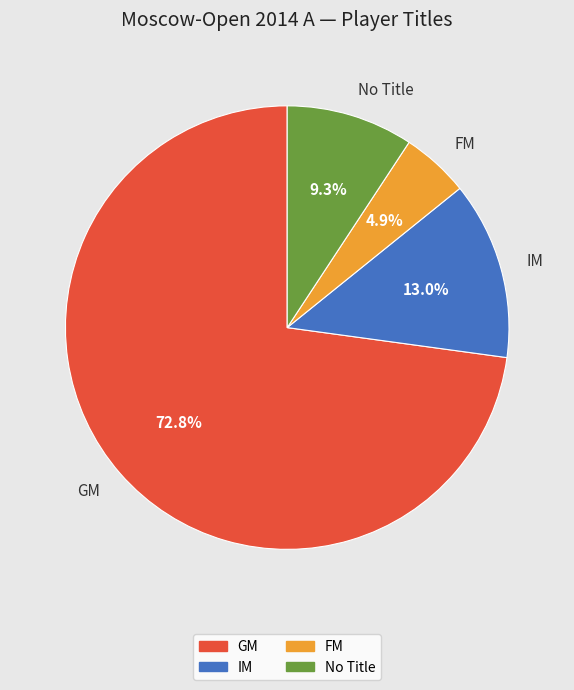

What is the ratio of the value at FM to the value at No Title?

0.5